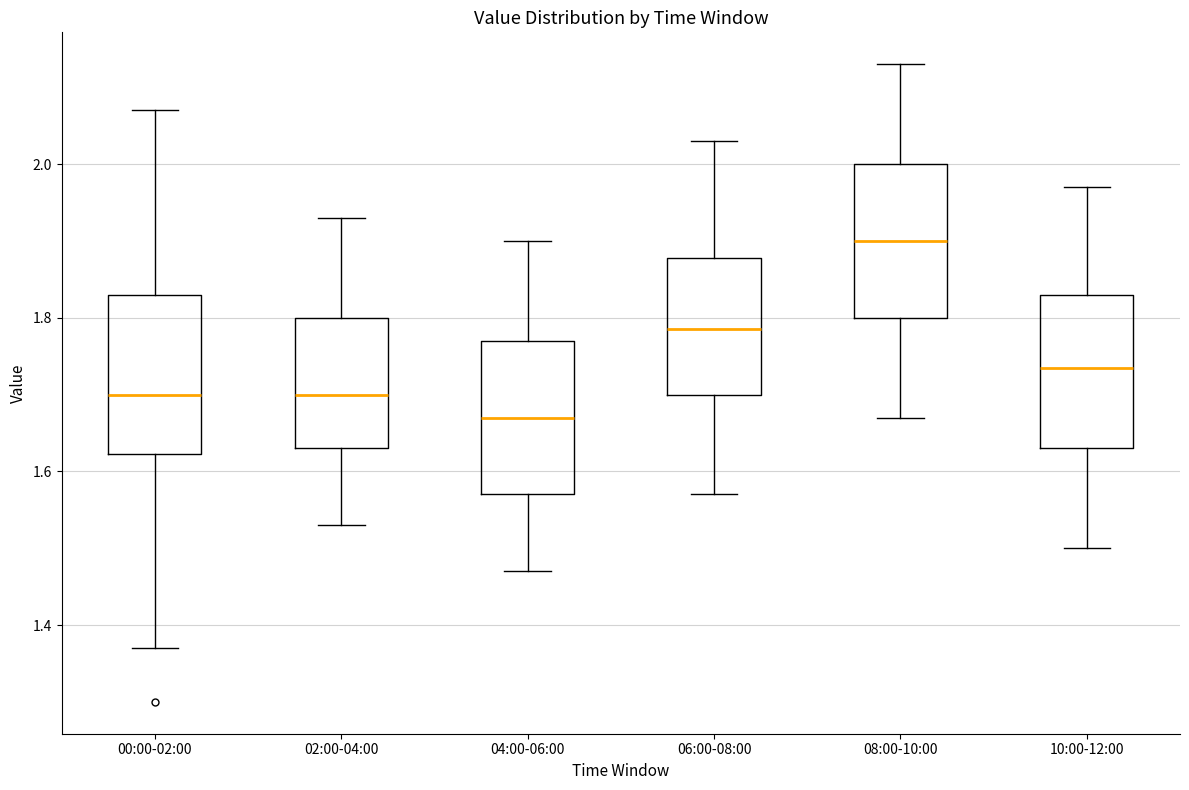

Reading left to right, read every box against the y-axis: the position of its median line, the range the box covers, and the ends of its whiskers. The values are not printed on the chart, so give them approximately, as read against the axis.

00:00-02:00: median 1.70, box 1.62 to 1.84, whiskers 1.38 to 2.08
02:00-04:00: median 1.70, box 1.64 to 1.80, whiskers 1.54 to 1.94
04:00-06:00: median 1.68, box 1.58 to 1.78, whiskers 1.48 to 1.90
06:00-08:00: median 1.78, box 1.70 to 1.88, whiskers 1.58 to 2.04
08:00-10:00: median 1.90, box 1.80 to 2.00, whiskers 1.68 to 2.14
10:00-12:00: median 1.74, box 1.64 to 1.84, whiskers 1.50 to 1.98